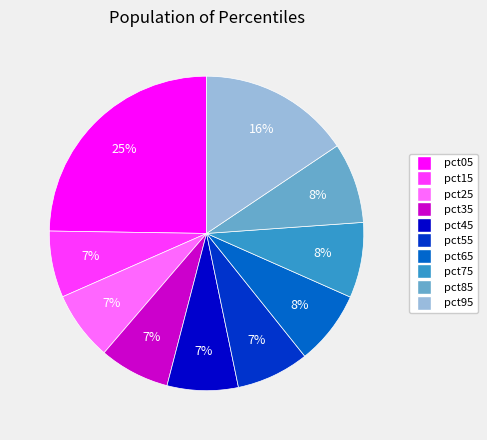

Which slice is the largest?

pct05